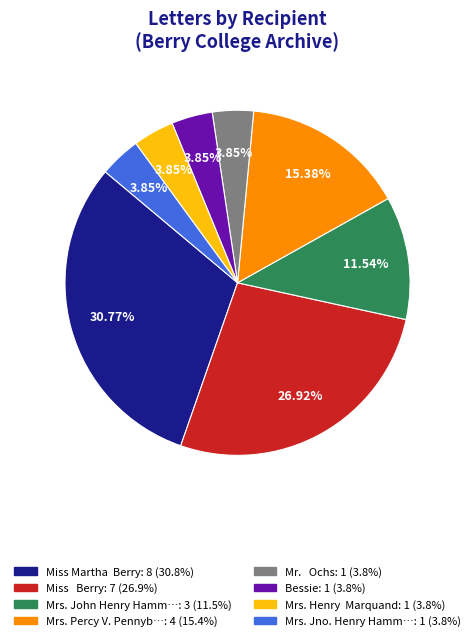

Is there any slice that represents more than half of the pie?

No